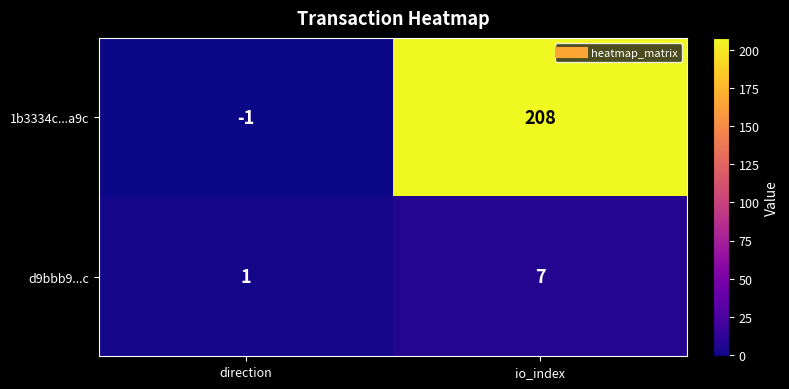

How many series are shown in this chart?

2